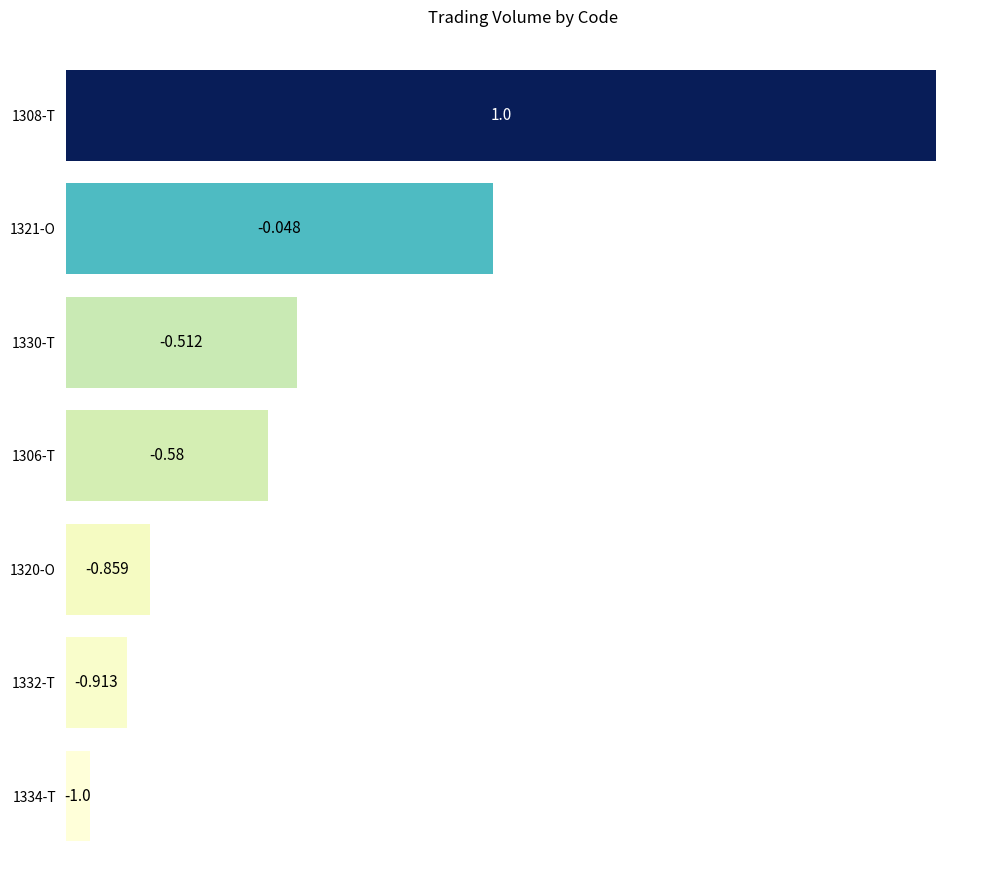

Are the bars horizontal?

Yes